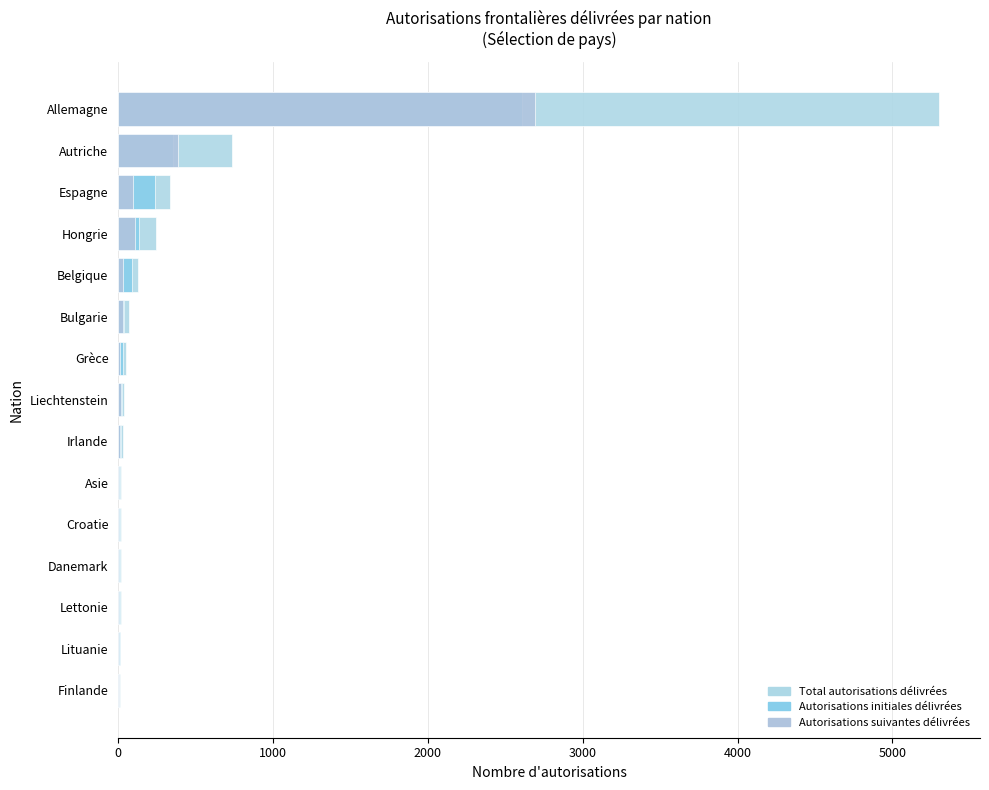

How many data points in Total autorisations délivrées are less than 39?

7